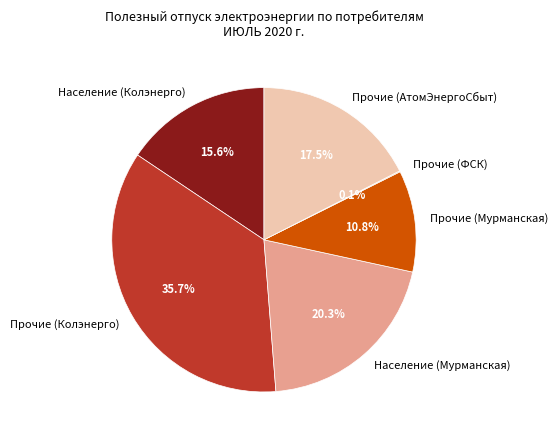

Which category has the biggest portion of the pie?

Прочие (Колэнерго)